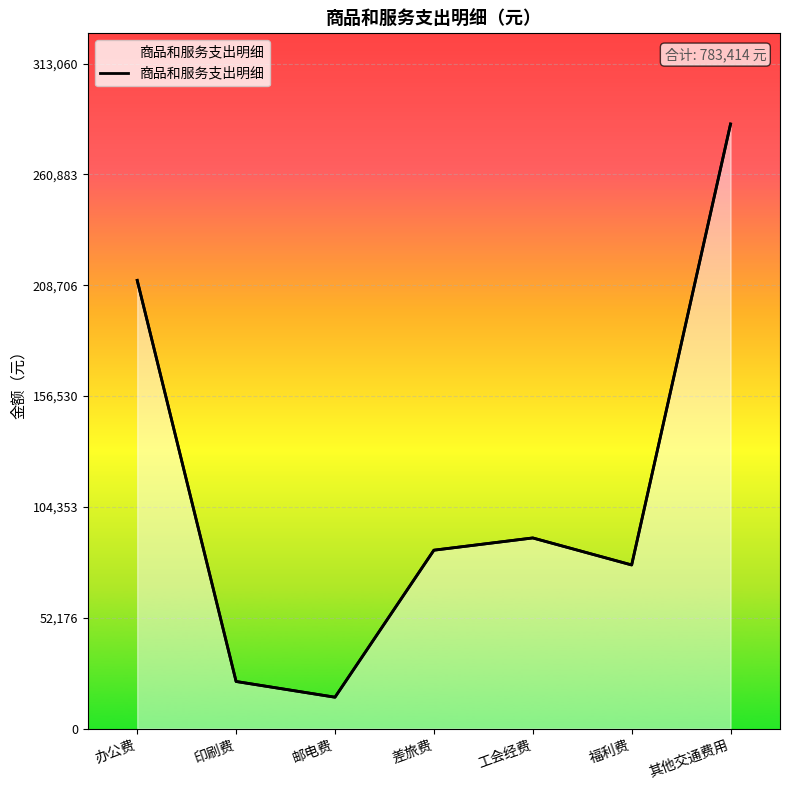

How many points are lower than both their immediate neighbors (excluding endpoints)?

2